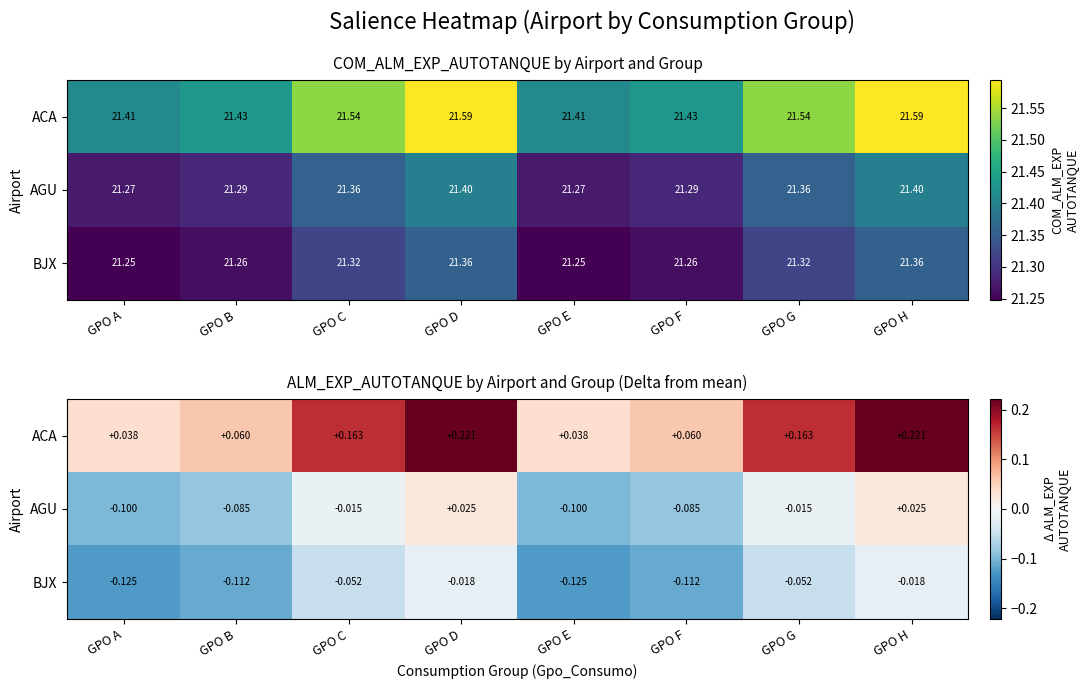

At which label is AGU closest to 0?

GPO C